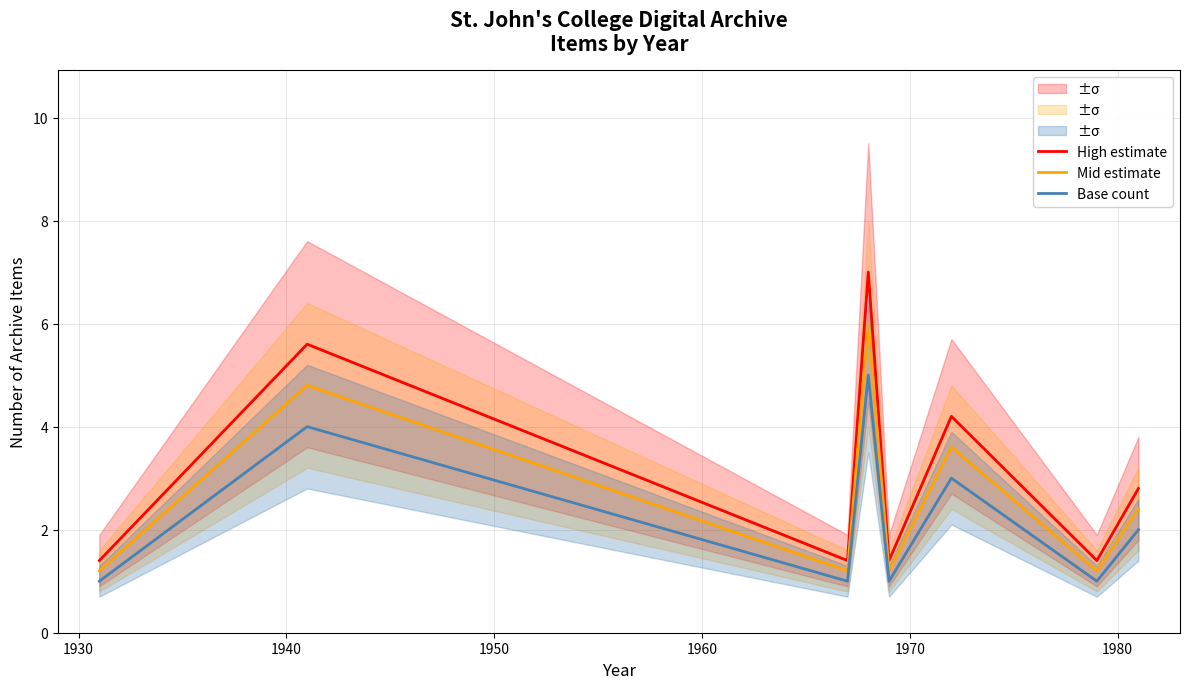

Rank the series by their average value, from lowest to highest.

Base count, Mid estimate, High estimate